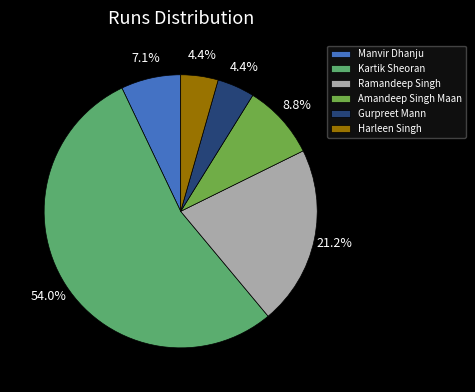

What percentage is the Kartik Sheoran slice, to the nearest percent?

54%